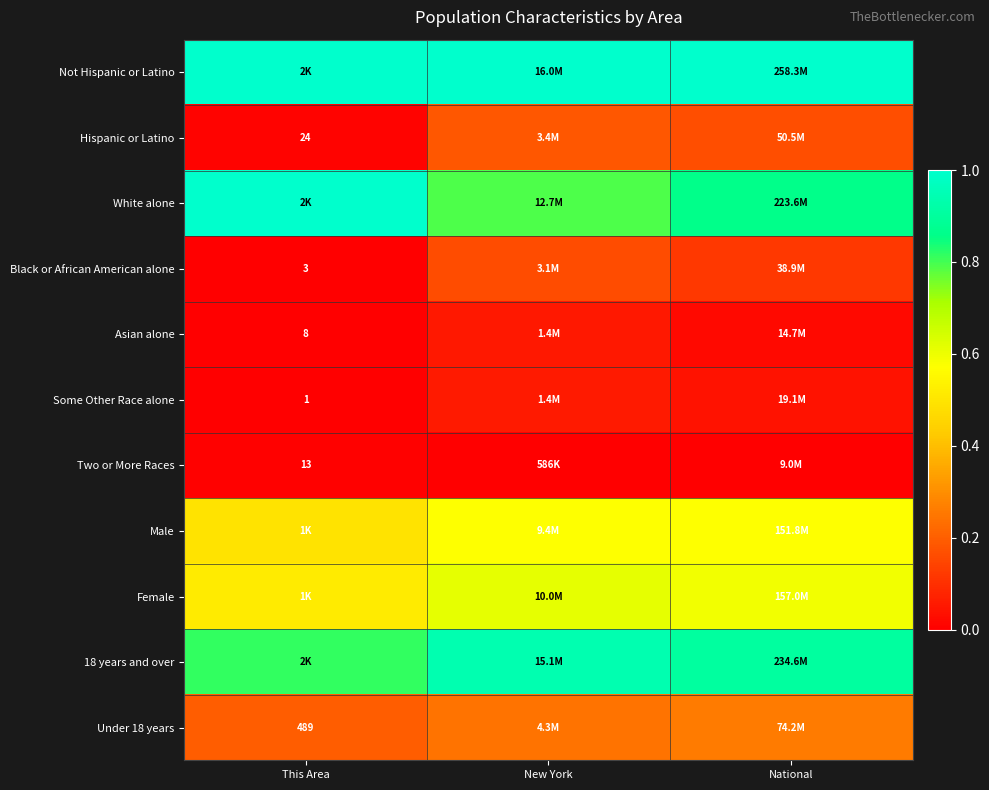

Which category has the lowest value in the Female series?

This Area